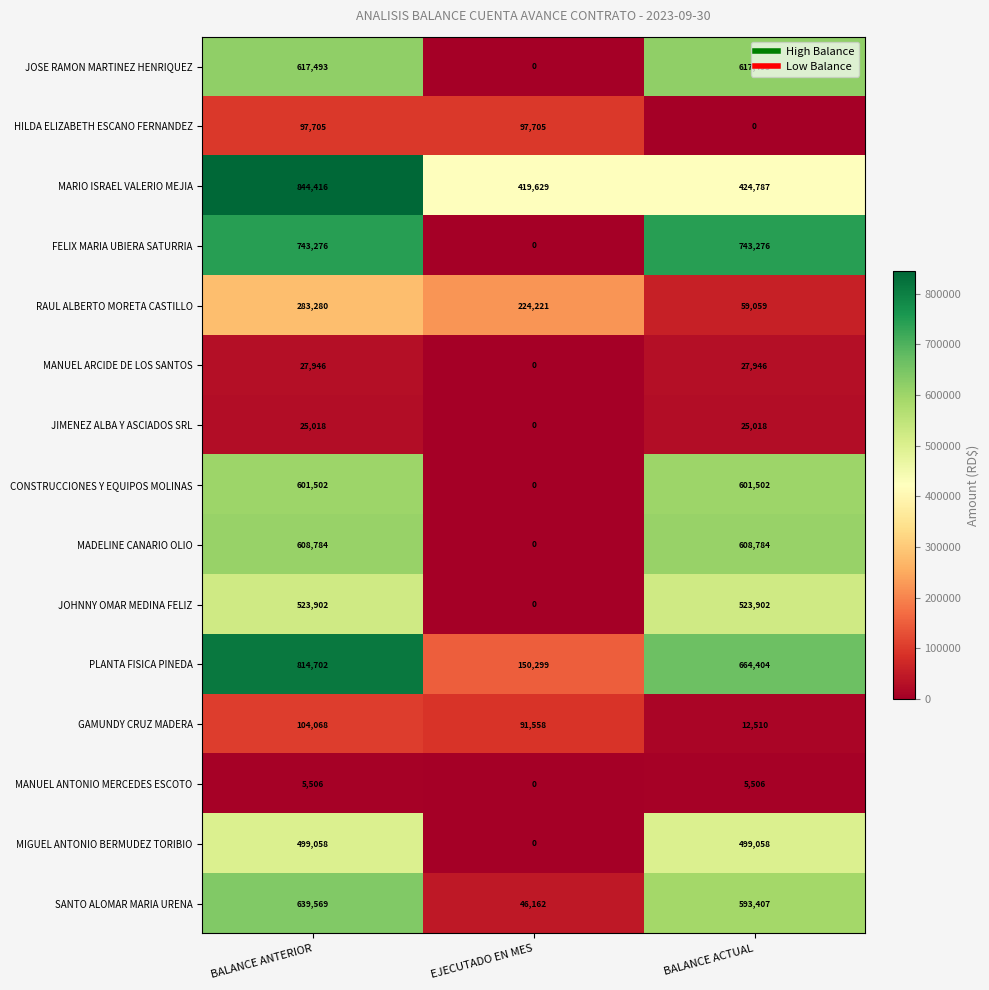

At which category is the sum across all series the highest?

BALANCE ANTERIOR